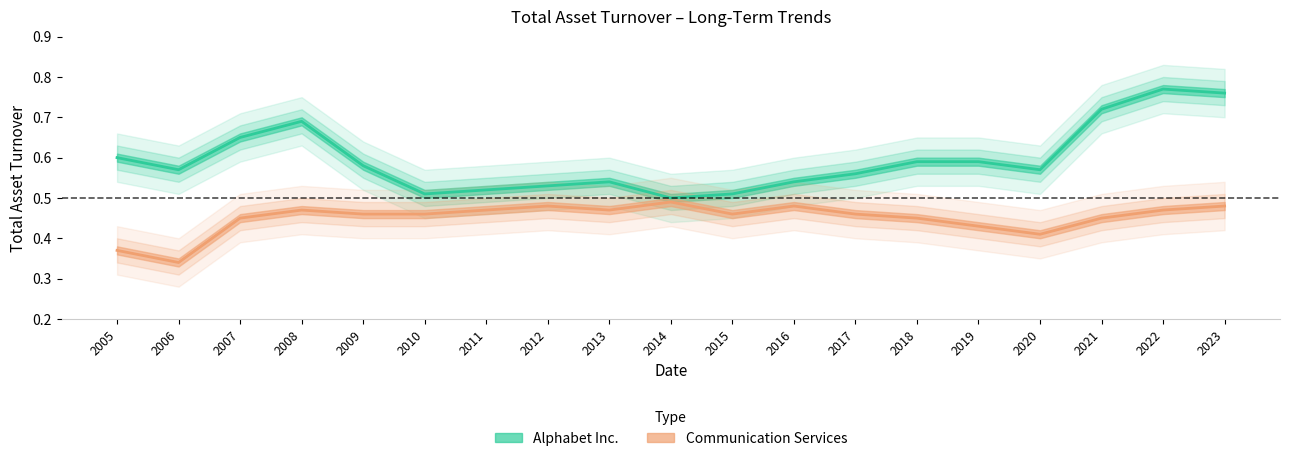

What is the difference between the second highest and minimum values in the Alphabet Inc. series?

0.3